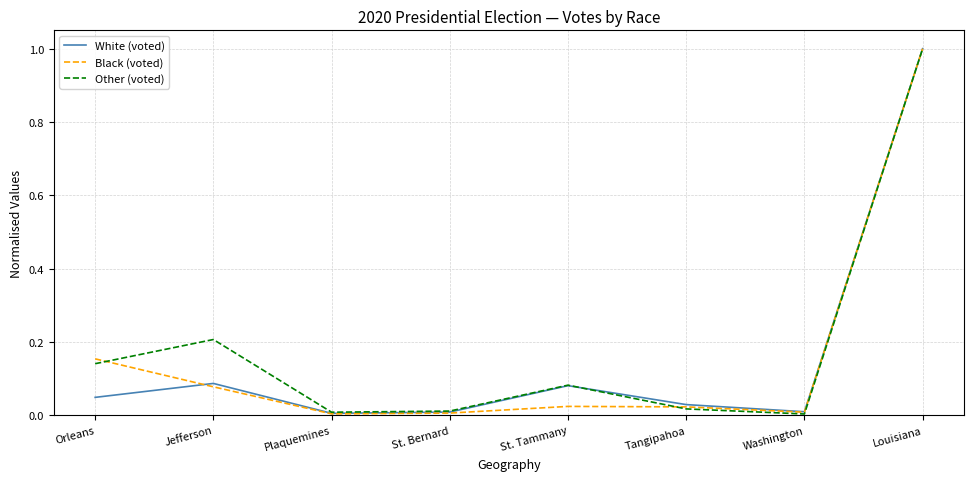

What is the highest value of the Black (voted) series?

1.0